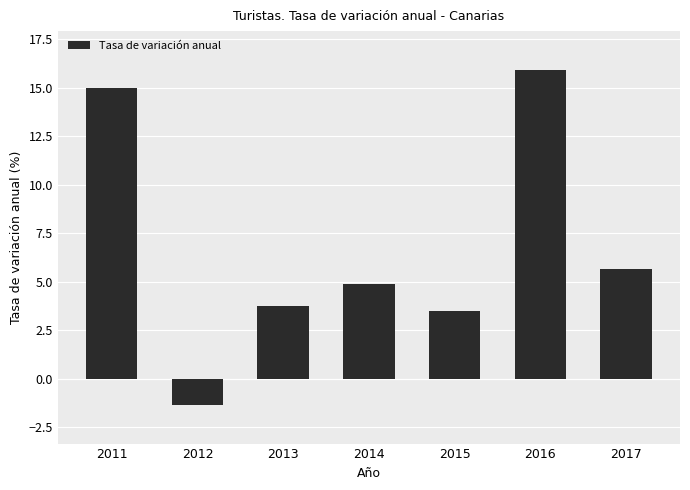

What is the value of the 4th bar from the left?

4.9